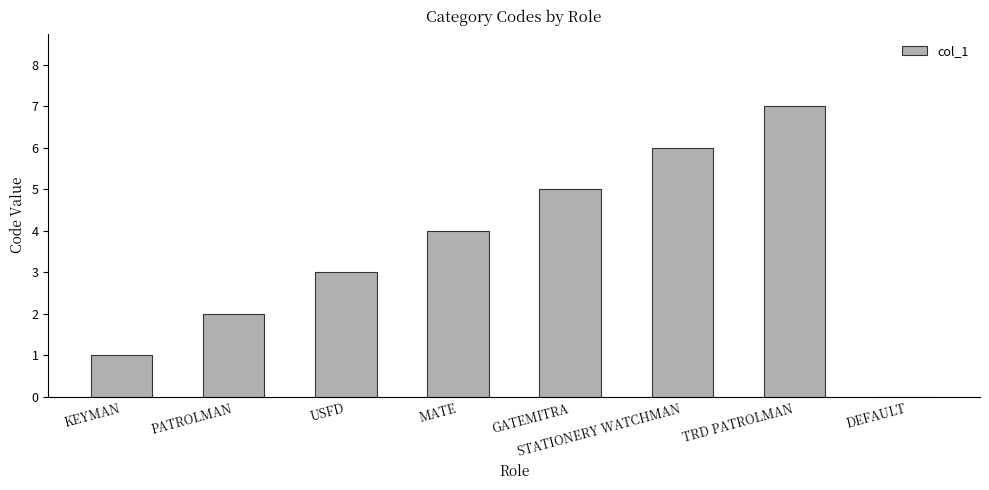

Reading left to right, what are all the values shown in this chart?

1	2	3	4	5	6	7	0